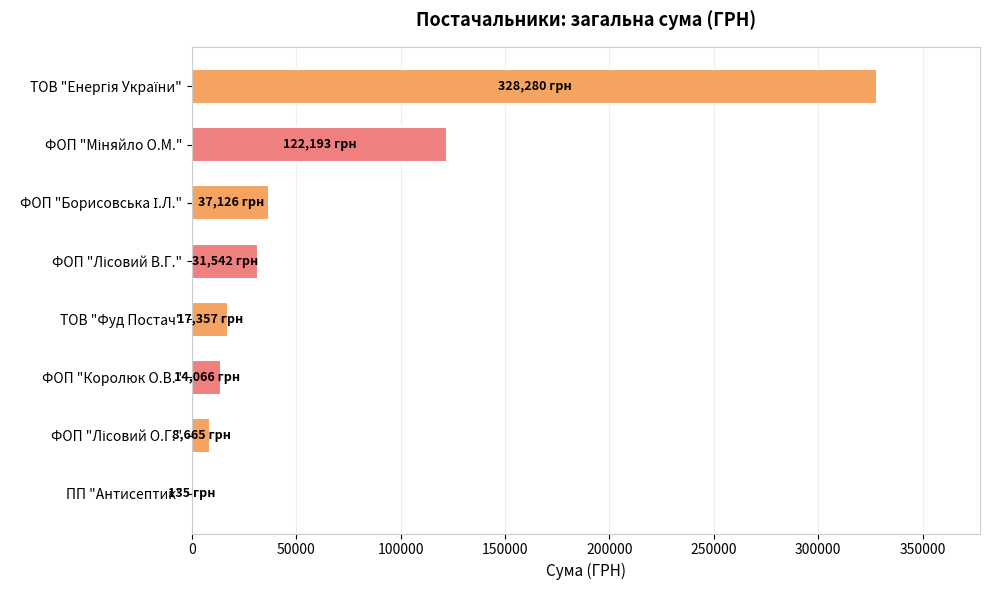

Is it true that the value at ФОП "Королюк О.В." is 14066.4?

True